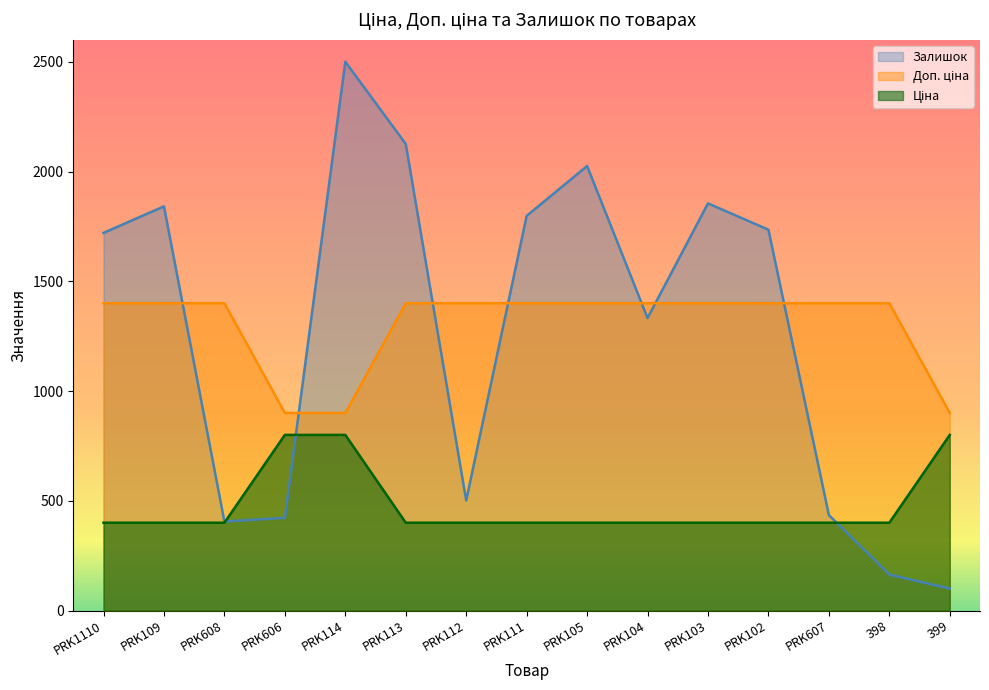

Between PRK606 and PRK104, which is larger?

PRK104